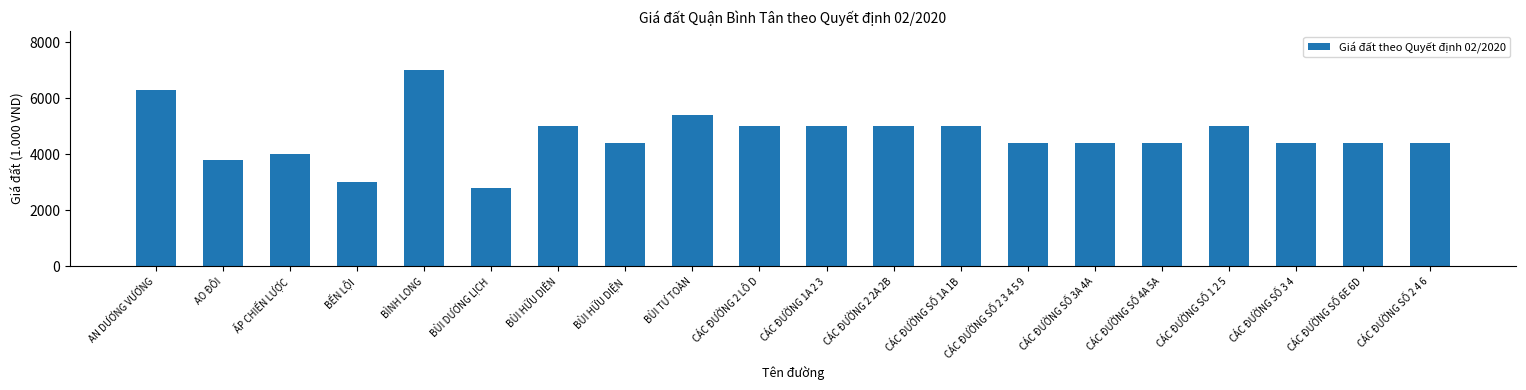

How many data points does each series have?

20